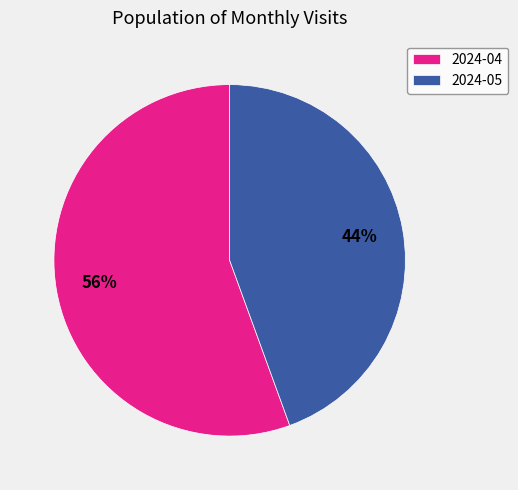

To the nearest percent, what percentage of the pie is 2024-05?

44%